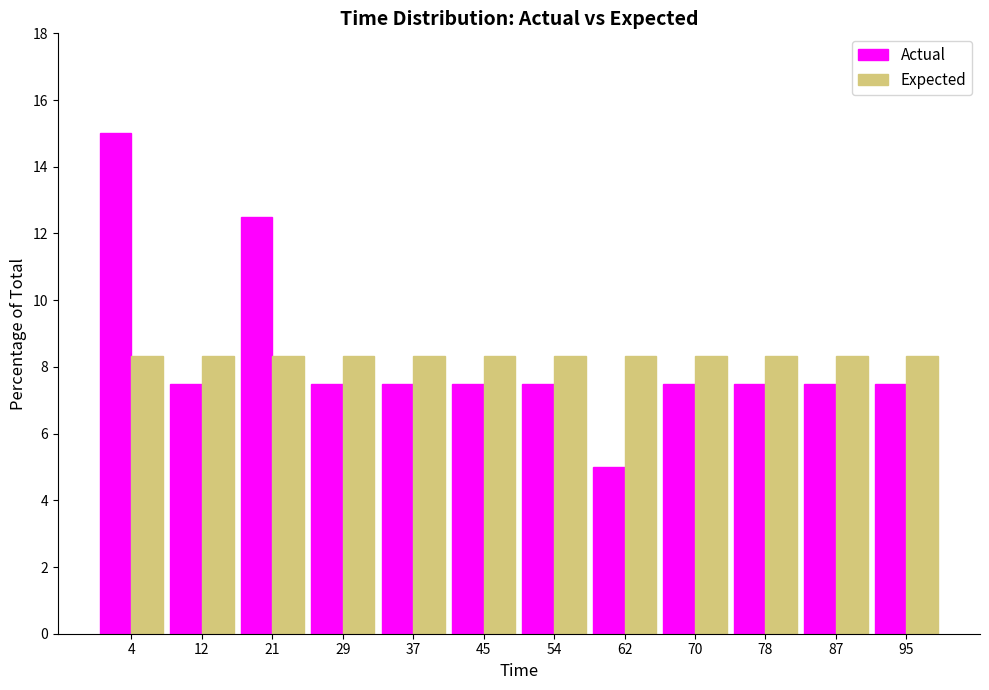

What is the height of the Actual bar covering 66 to 74 on the x-axis? Neither the bar edges nor the heights are printed on the chart, so give them approximately, as read against the axes.

7.6